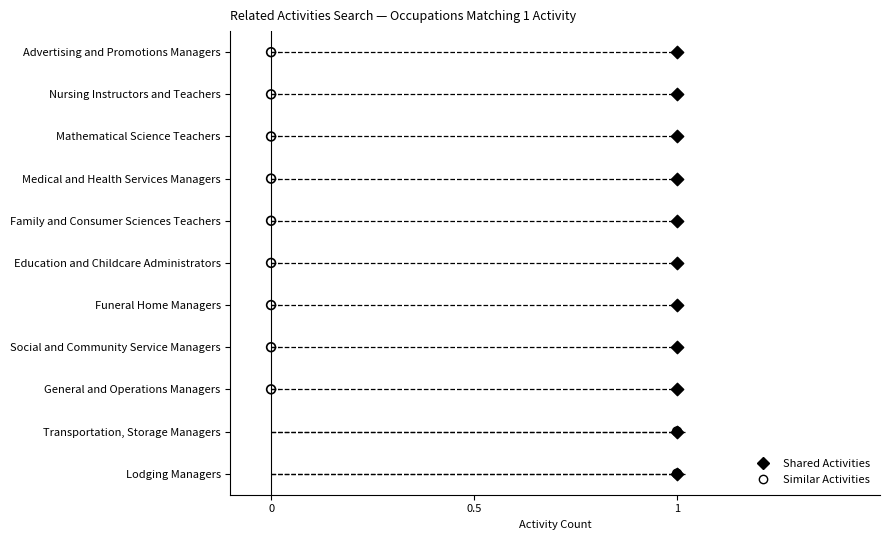

Which series has the largest Y range (max minus min)?

Shared Activities